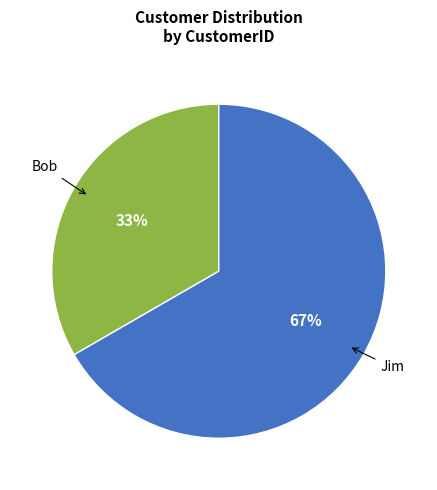

To the nearest percent, what is the combined percentage of Bob and Jim?

100%